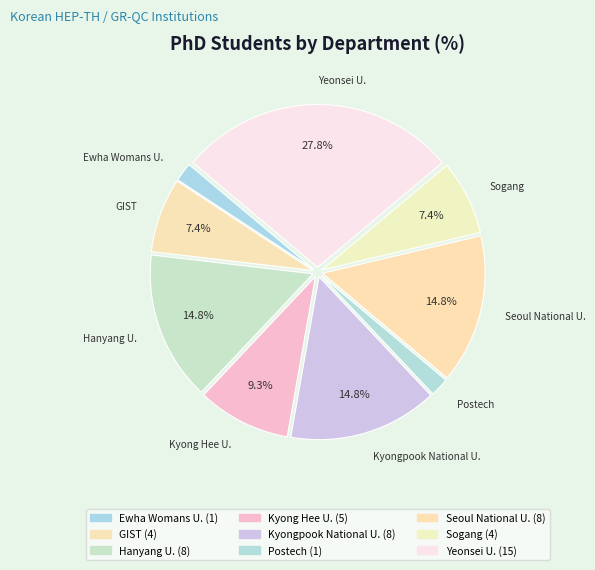

Is there any slice that represents more than half of the pie?

No